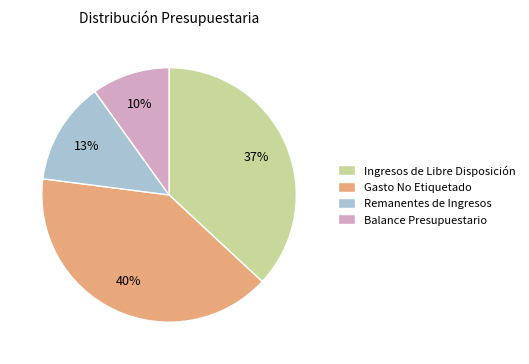

How many segments does this pie chart have?

4